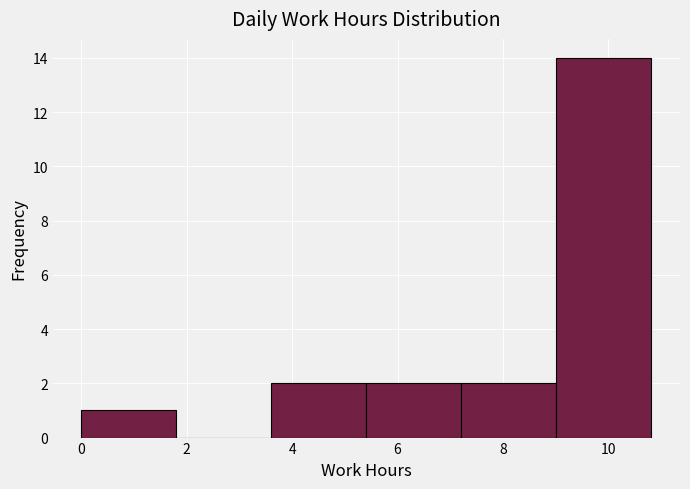

Reading left to right, transcribe this chart: for each bar, give the range it covers on the x-axis and its height. Neither the bar edges nor the heights are printed on the chart, so give them approximately, as read against the axes.

0.0 to 1.8: 1
1.8 to 3.6: 0
3.6 to 5.4: 2
5.4 to 7.2: 2
7.2 to 9.0: 2
9.0 to 10.8: 14